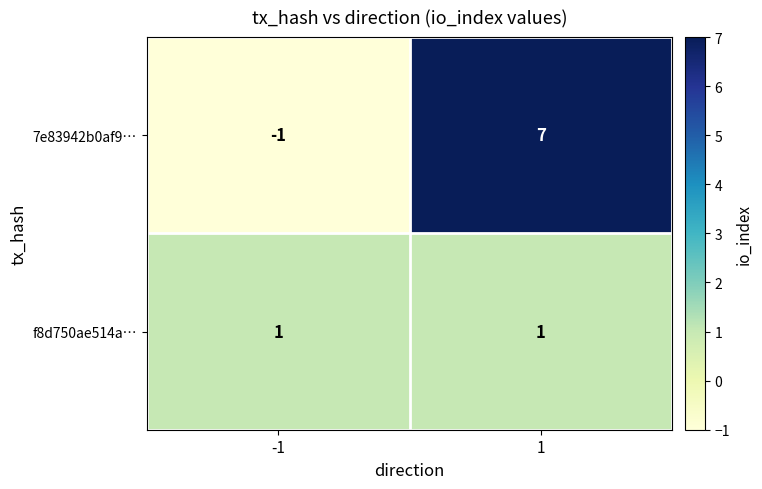

What is the average value of the 7e83942b0af9… series?

3